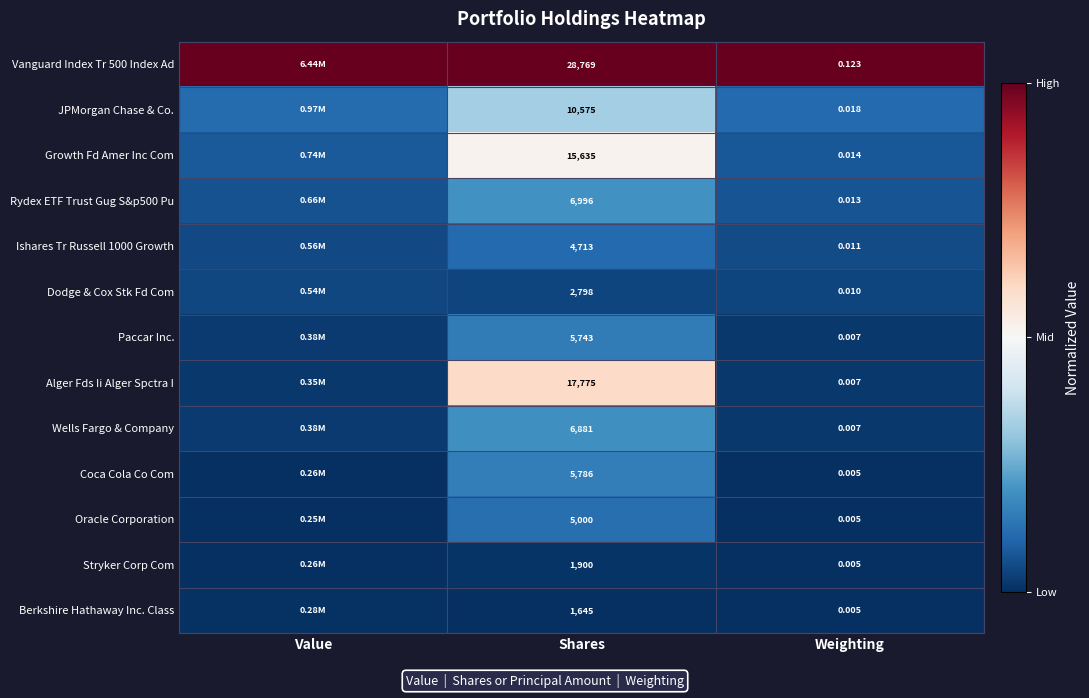

Which series has the largest total across all categories?

Vanguard Index Tr 500 Index Ad